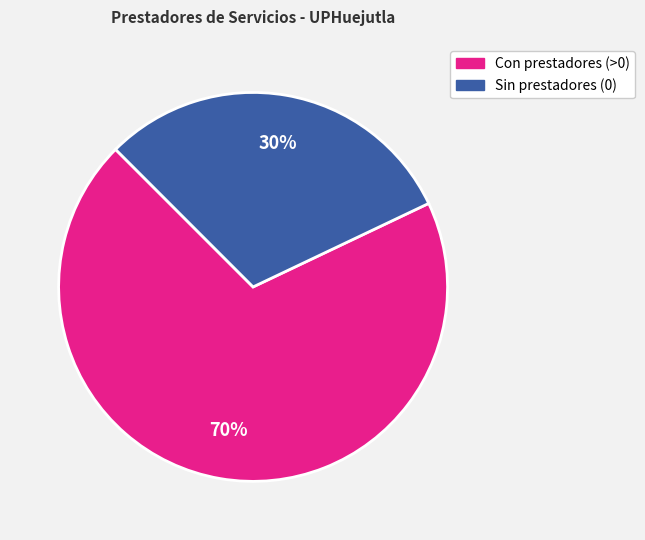

How many segments does this pie chart have?

2